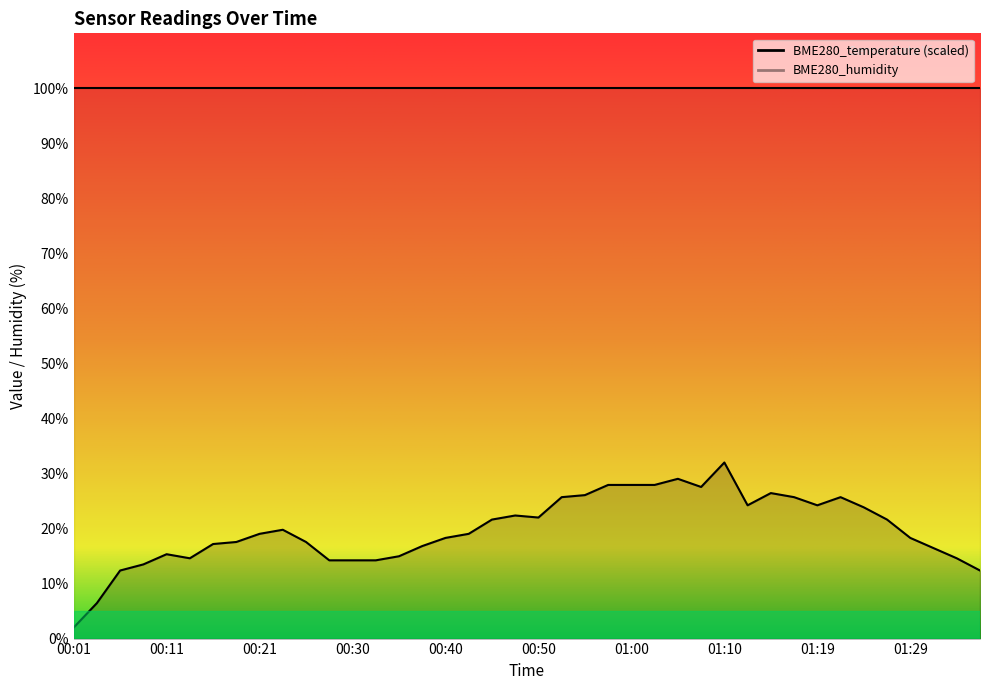

What is the smallest value displayed?

2.0